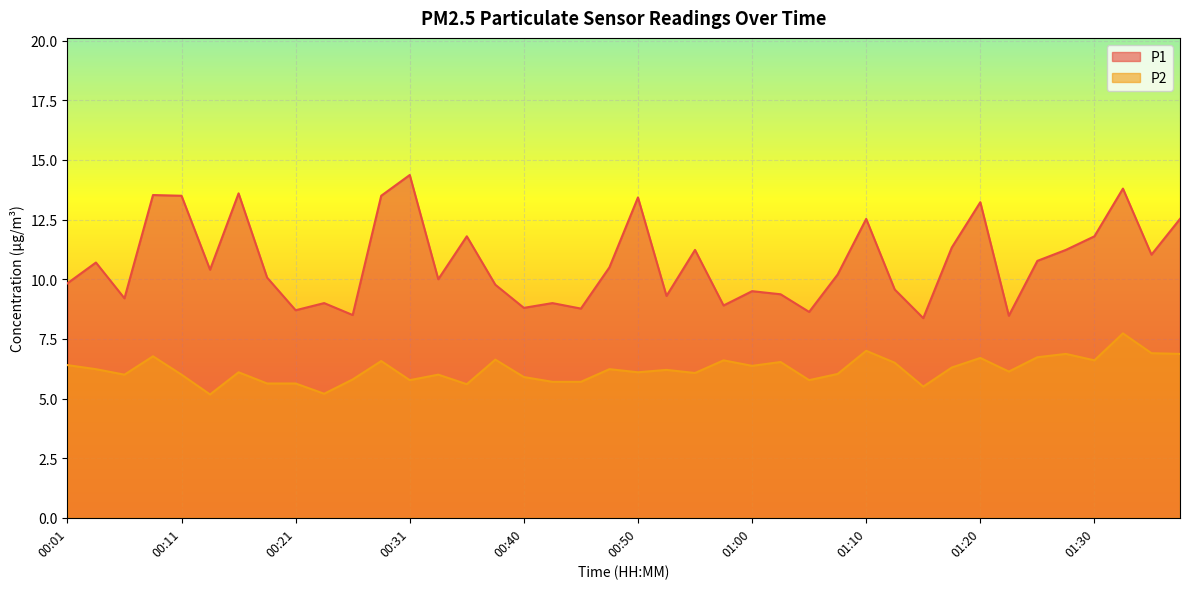

Between 00:21 and 00:11, which is larger?

00:11